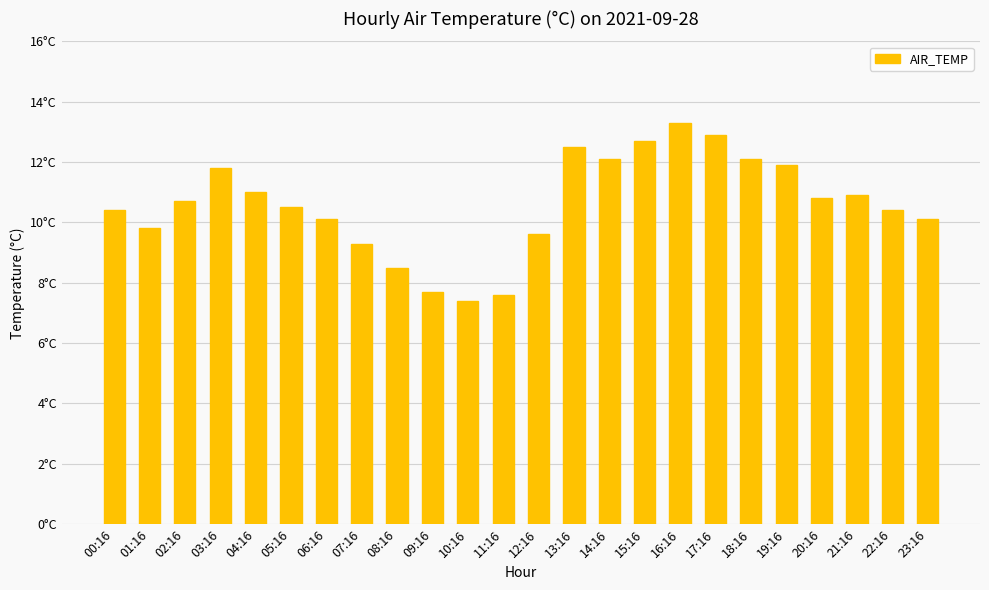

Which category has the highest value across all series?

16:16